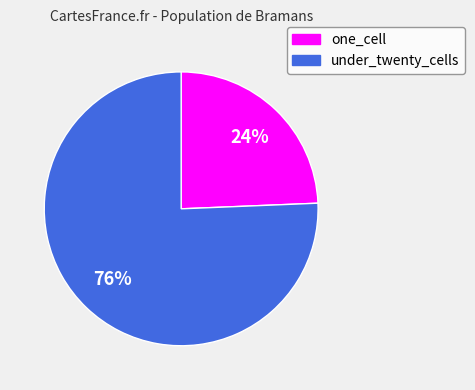

Do under_twenty_cells and one_cell together represent more than half of the pie?

Yes